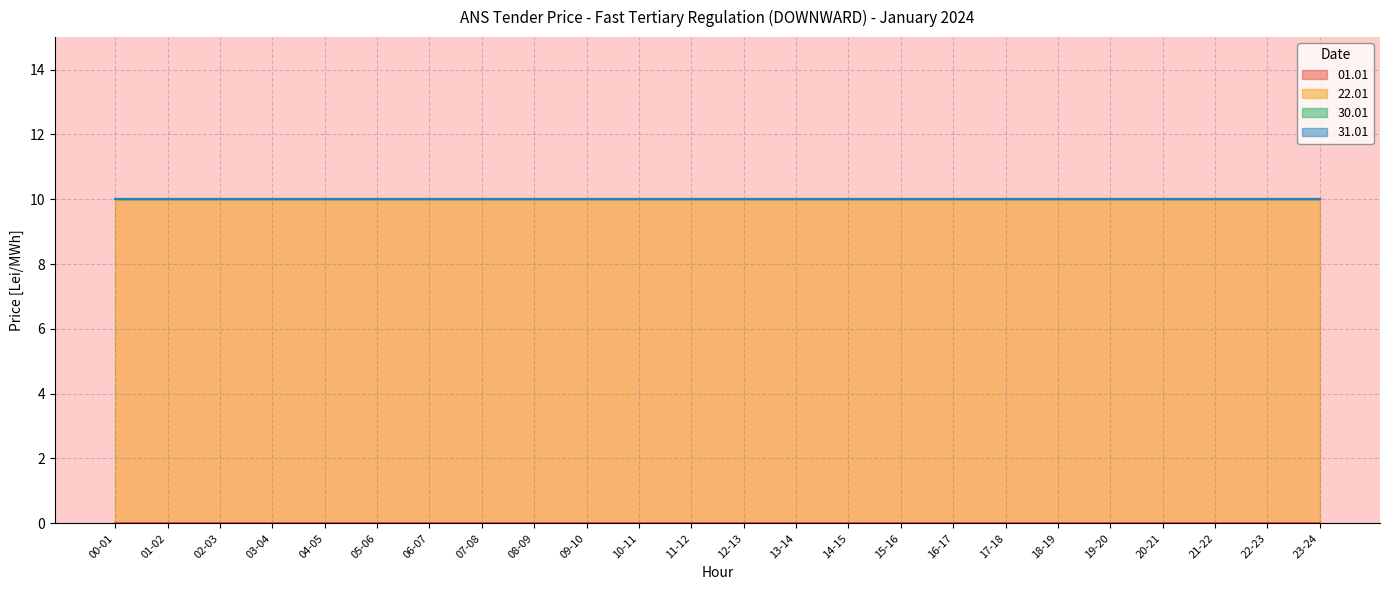

Reading right to left, extract all data points from this chart.

01.01: 0	0	0	0	0	0	0	0	0	0	0	0	0	0	0	0	0	0	0	0	0	0	0	0
22.01: 10	10	10	10	10	10	10	10	10	10	10	10	10	10	10	10	10	10	10	10	10	10	10	10
30.01: 0	0	0	0	0	0	0	0	0	0	0	0	0	0	0	0	0	0	0	0	0	0	0	0
31.01: 0	0	0	0	0	0	0	0	0	0	0	0	0	0	0	0	0	0	0	0	0	0	0	0